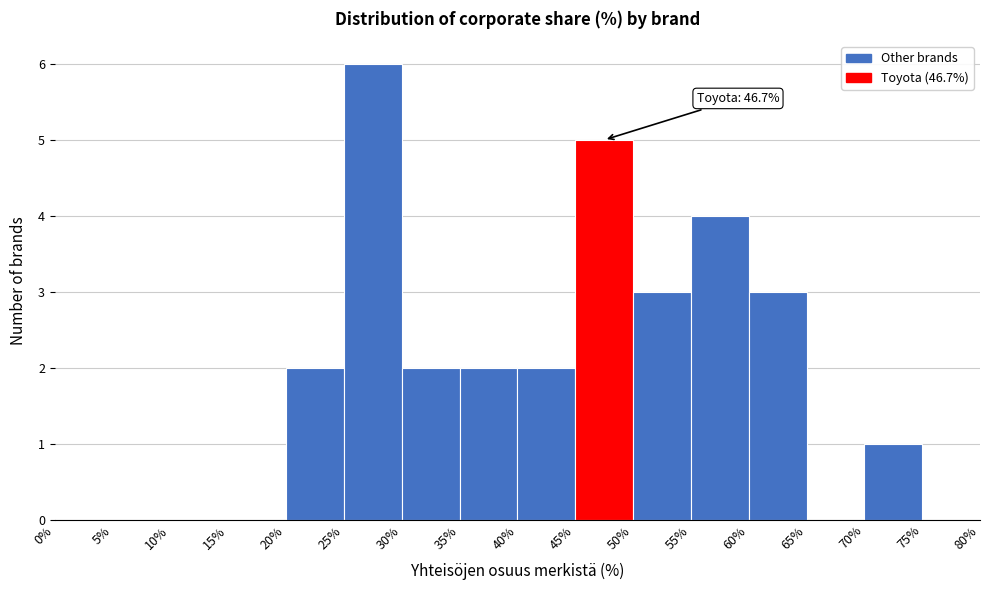

Which range on the x-axis has the tallest bar?

25% to 30%